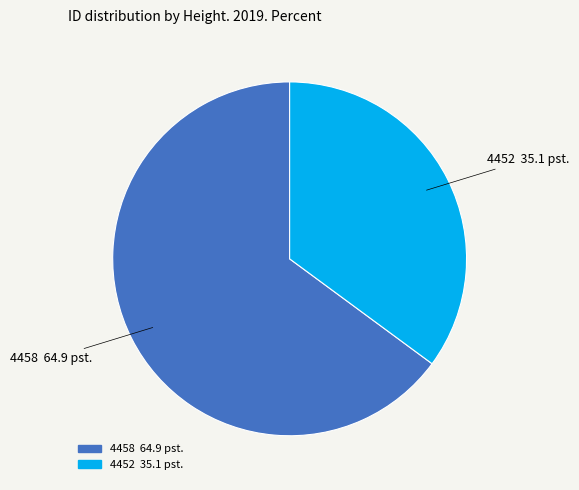

Approximately how many times larger is the value at 4458 compared to 4452?

1.8